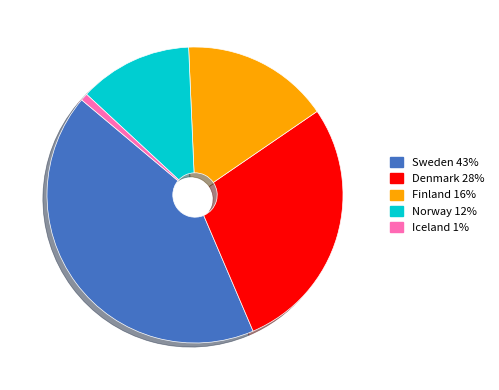

Between Sweden and Norway, which is larger?

Sweden